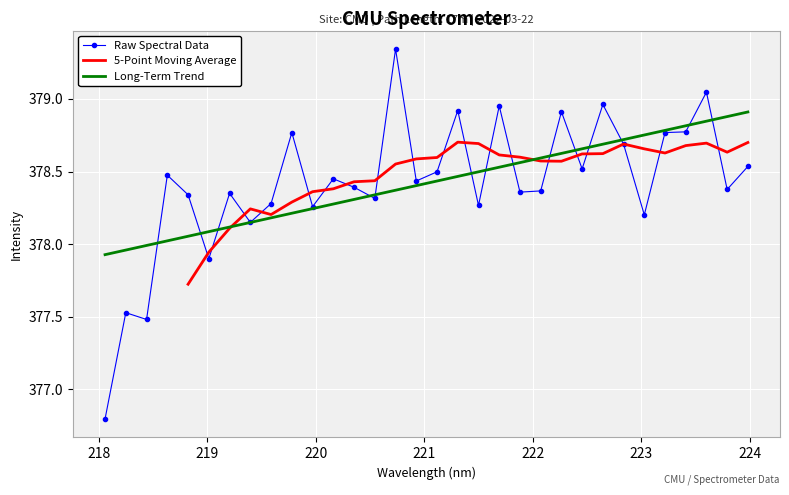

How many points are higher than both their immediate neighbors (excluding endpoints)?

11